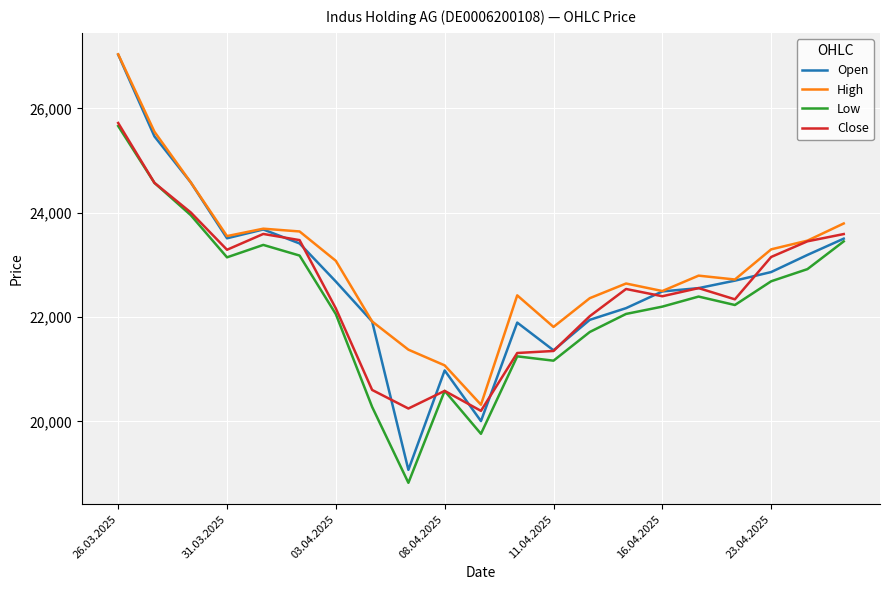

True or false: Low and High intersect in this chart.

False